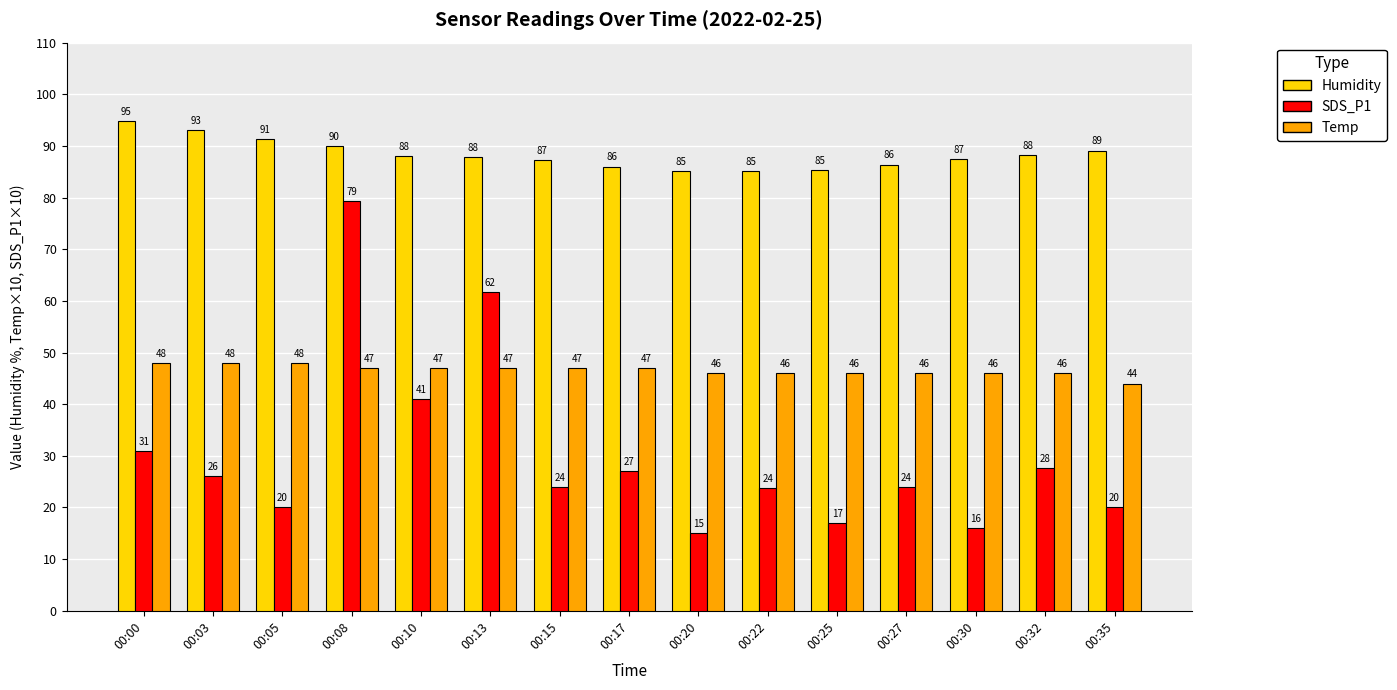

How many groups of bars are there?

15